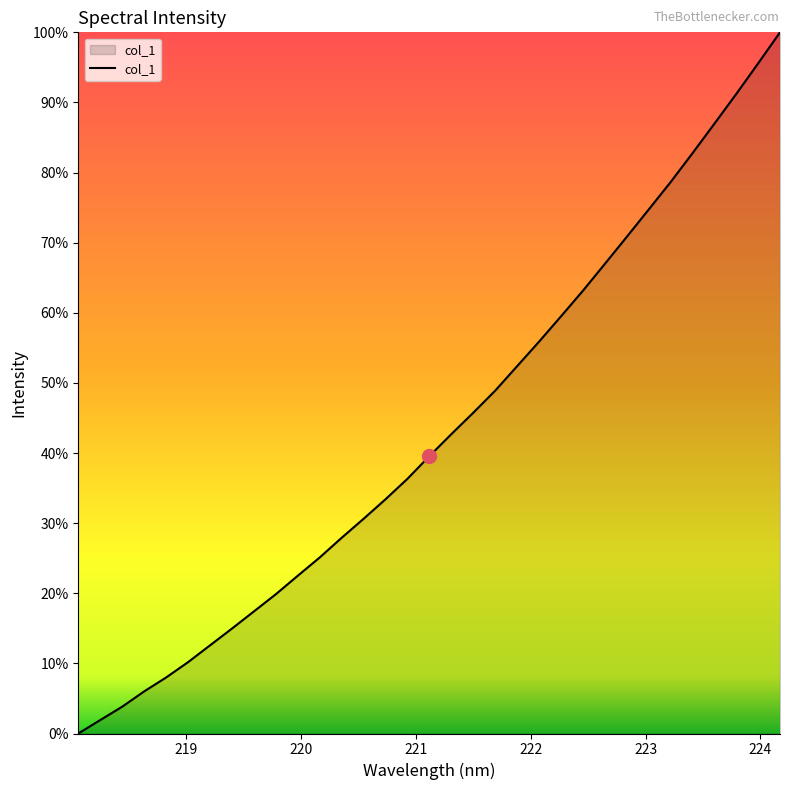

Does the chart have visible grid lines?

No